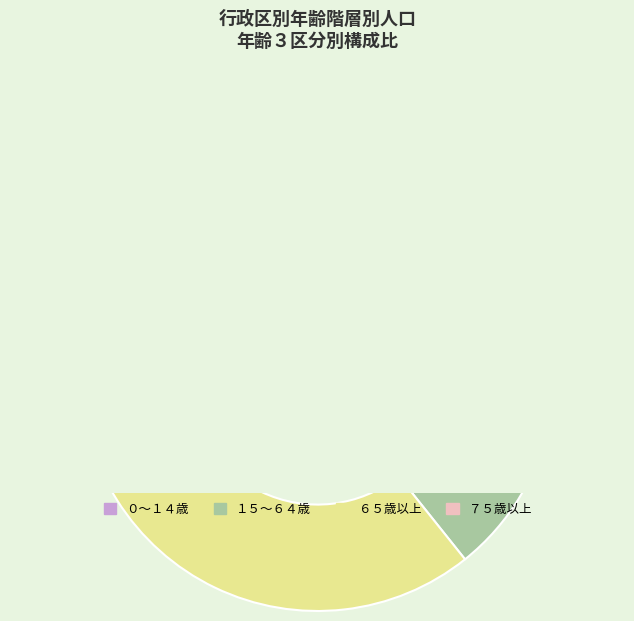

How many slices are in this pie chart?

3